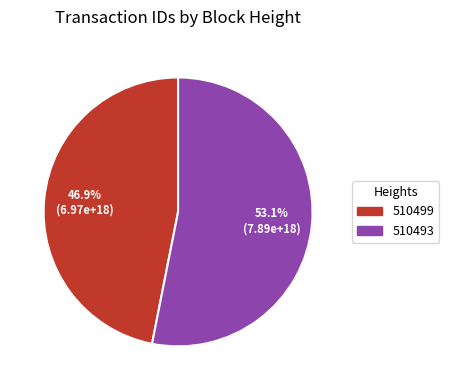

Is it true that 510493 is 53% of the pie?

True